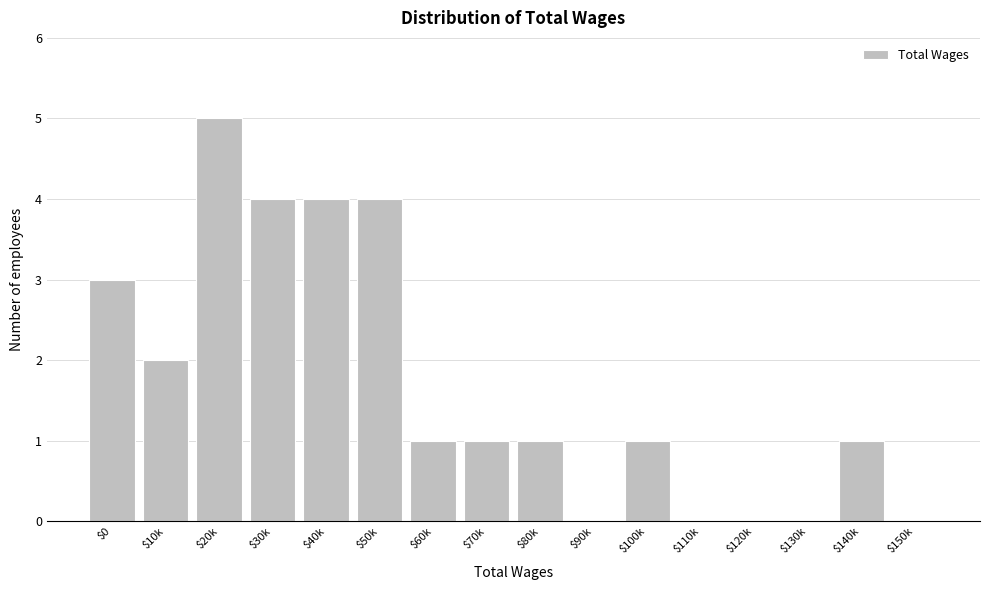

What is the sum of all values?

27